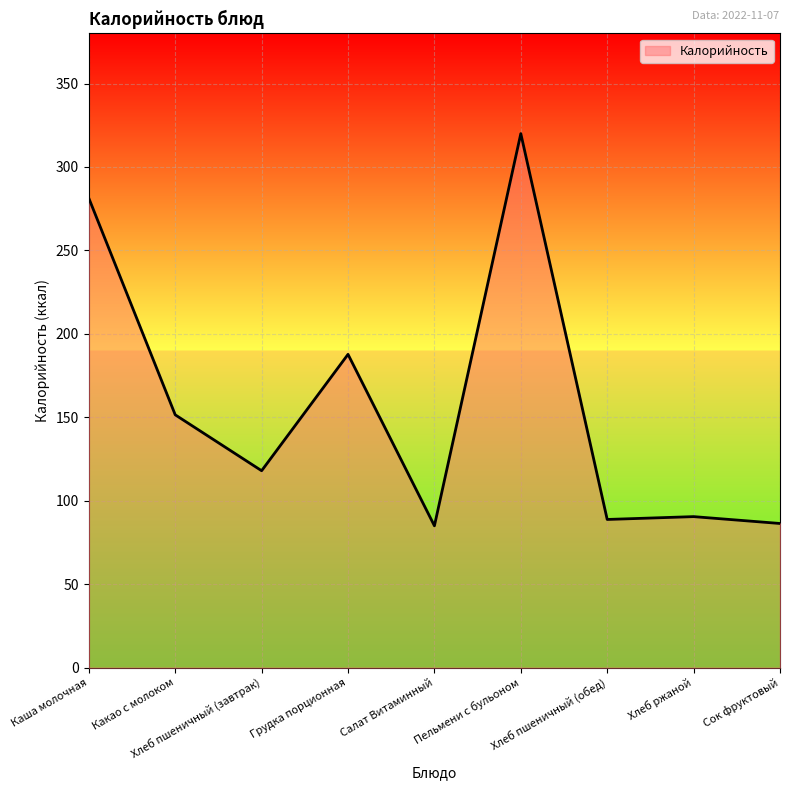

What position from the right is Каша молочная?

9